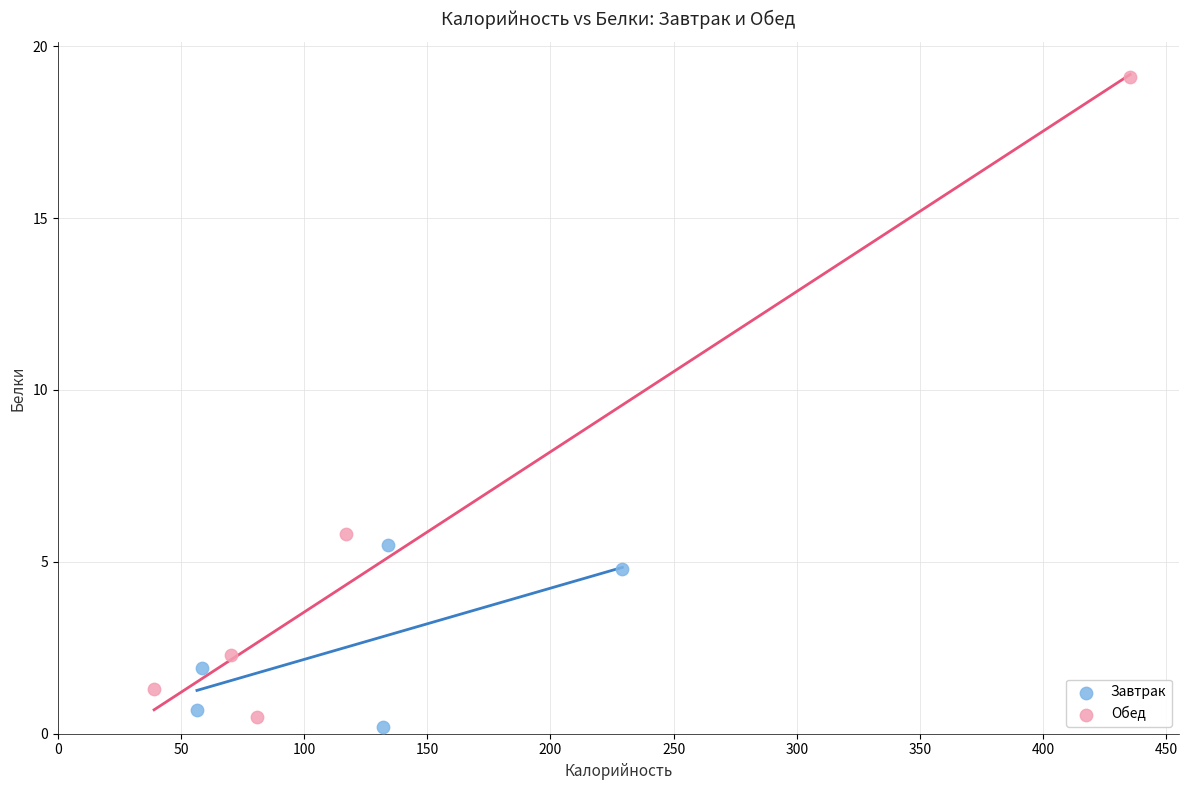

Which series contains the highest Y value?

Обед